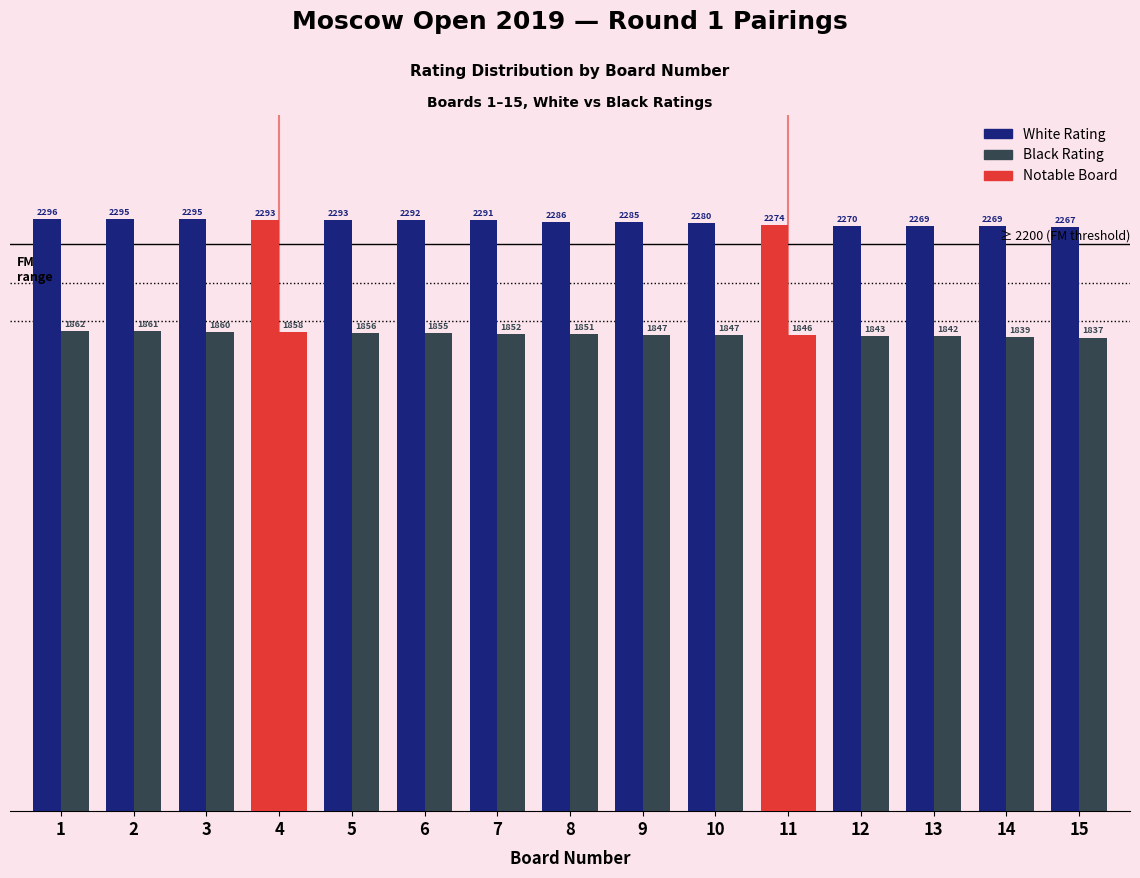

Reading right to left, transcribe all the data shown in this chart.

White Rating: 15=2267	14=2269	13=2269	12=2270	11=2274	10=2280	9=2285	8=2286	7=2291	6=2292	5=2293	4=2293	3=2295	2=2295	1=2296
Black Rating: 15=1837	14=1839	13=1842	12=1843	11=1846	10=1847	9=1847	8=1851	7=1852	6=1855	5=1856	4=1858	3=1860	2=1861	1=1862